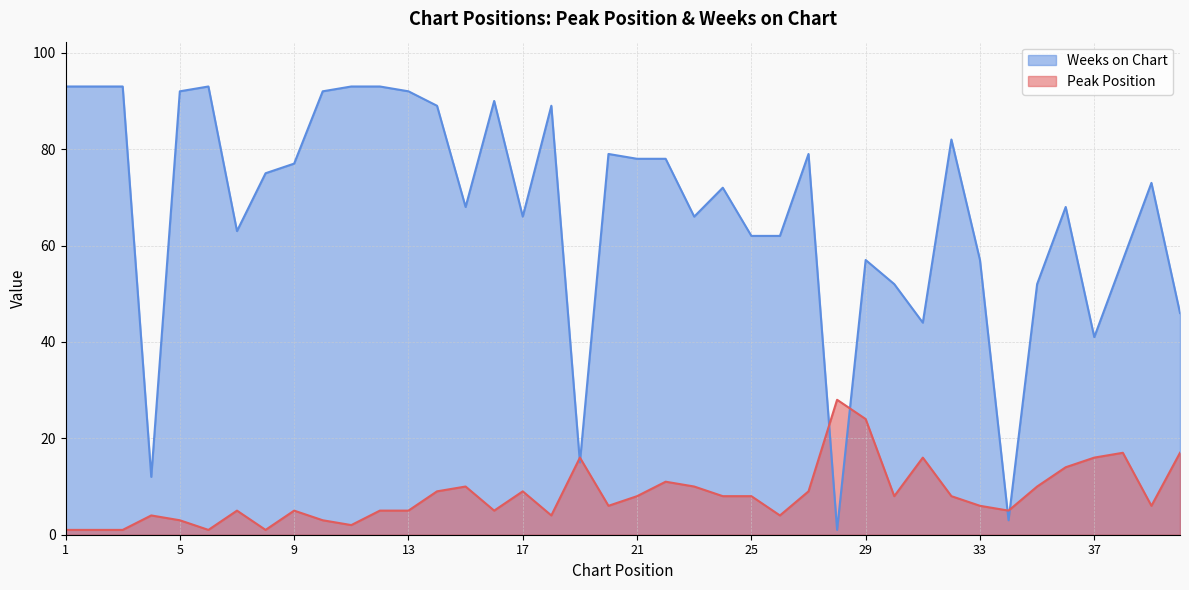

What is the minimum value for Weeks on Chart?

1